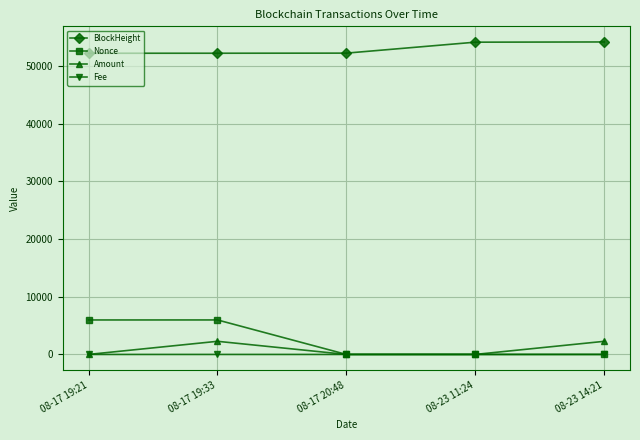

Is the value of Amount at 08-17 19:21 greater than the value of BlockHeight at 08-17 20:48?

No